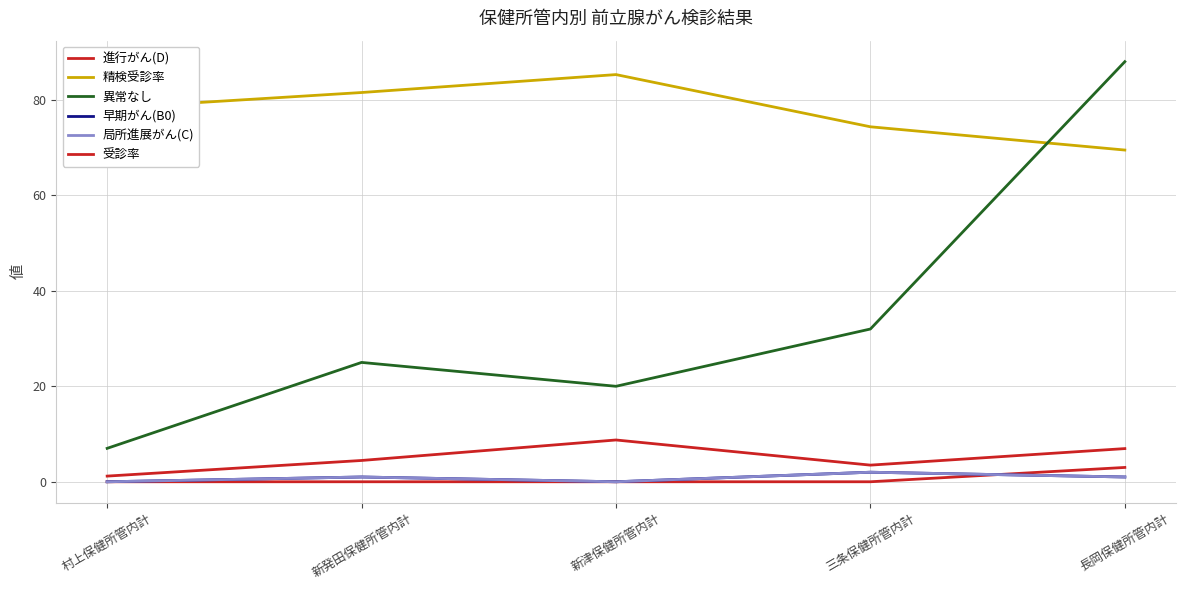

Does the chart display data point markers on the line(s)?

No